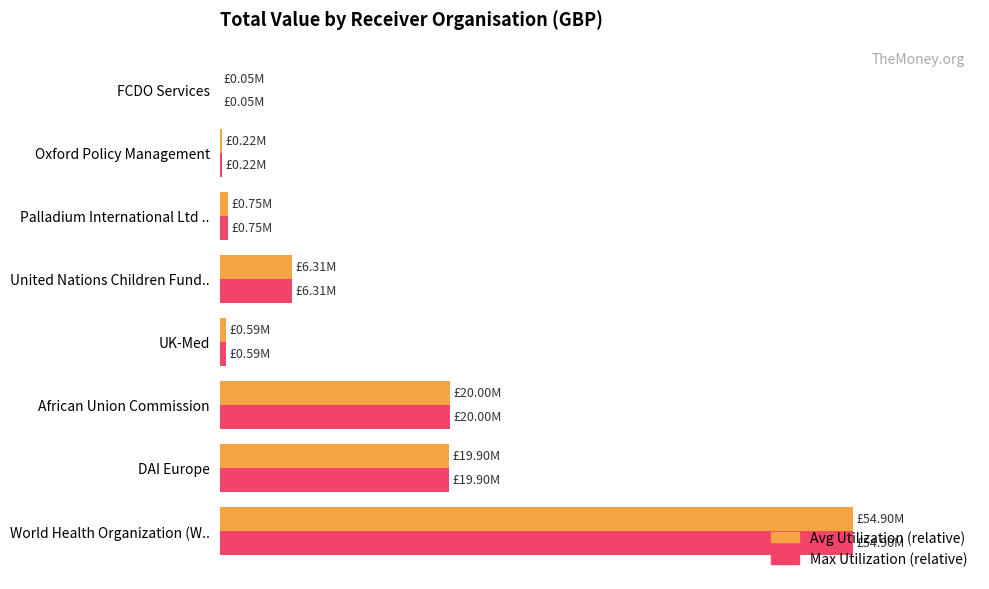

What position from the right is FCDO Services?

1